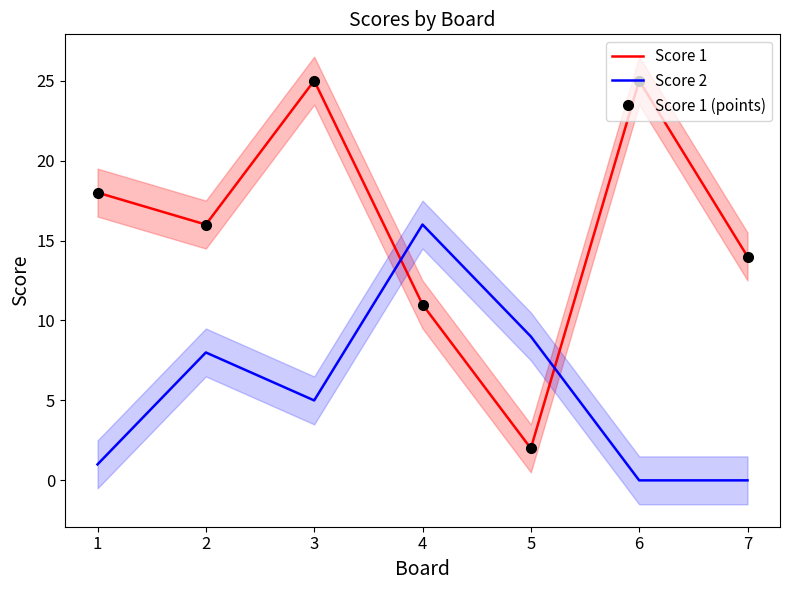

What is the highest value of the Score 1 series?

25